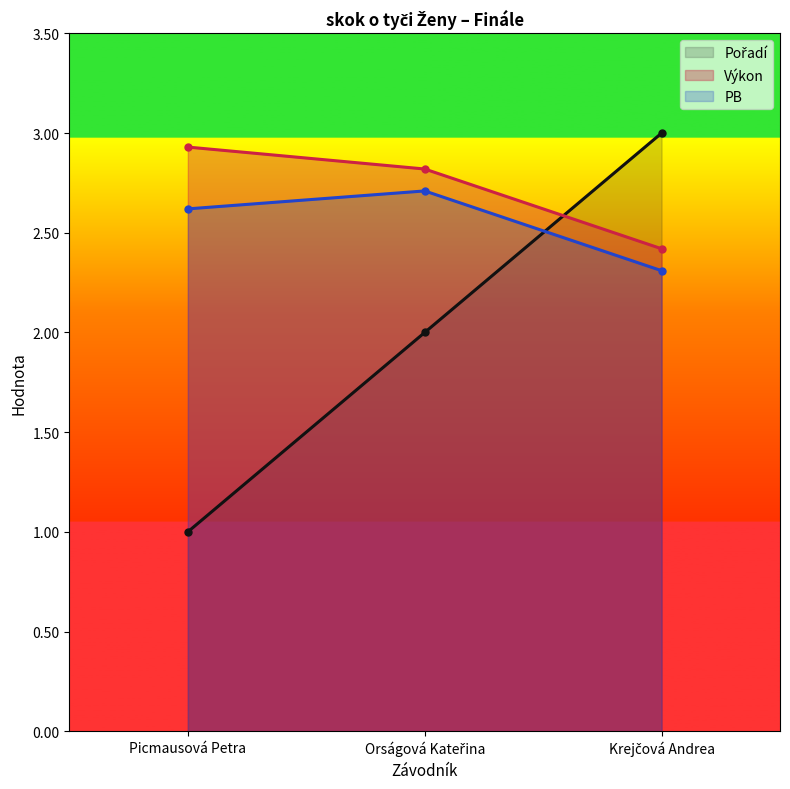

How many data points in Pořadí are less than 2?

1